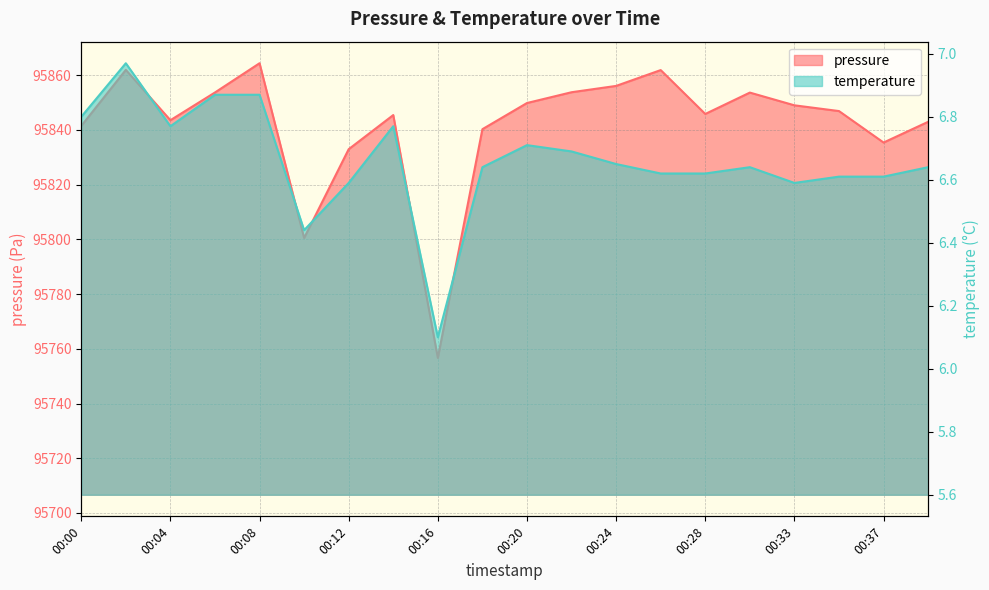

Which category has the highest value in the pressure series?

00:08